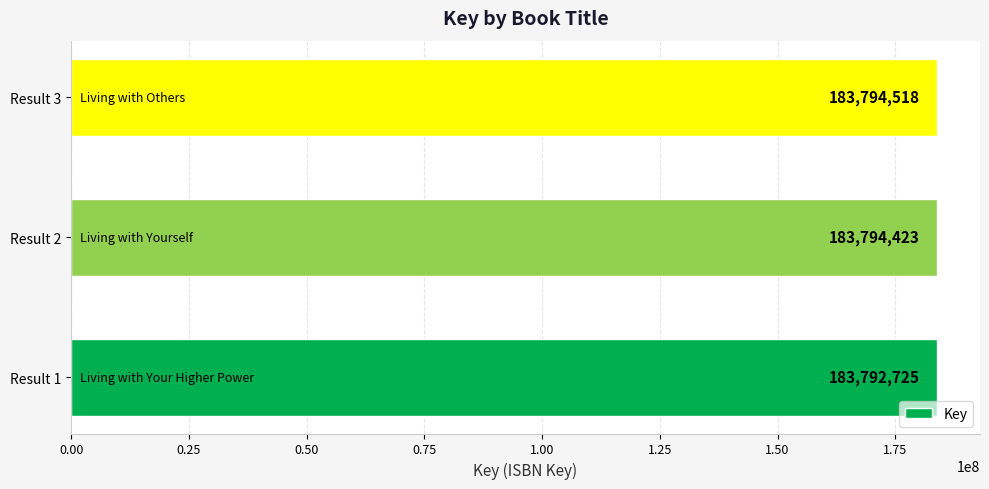

What is the ratio of the value at Result 2 to the value at Result 1?

1.0